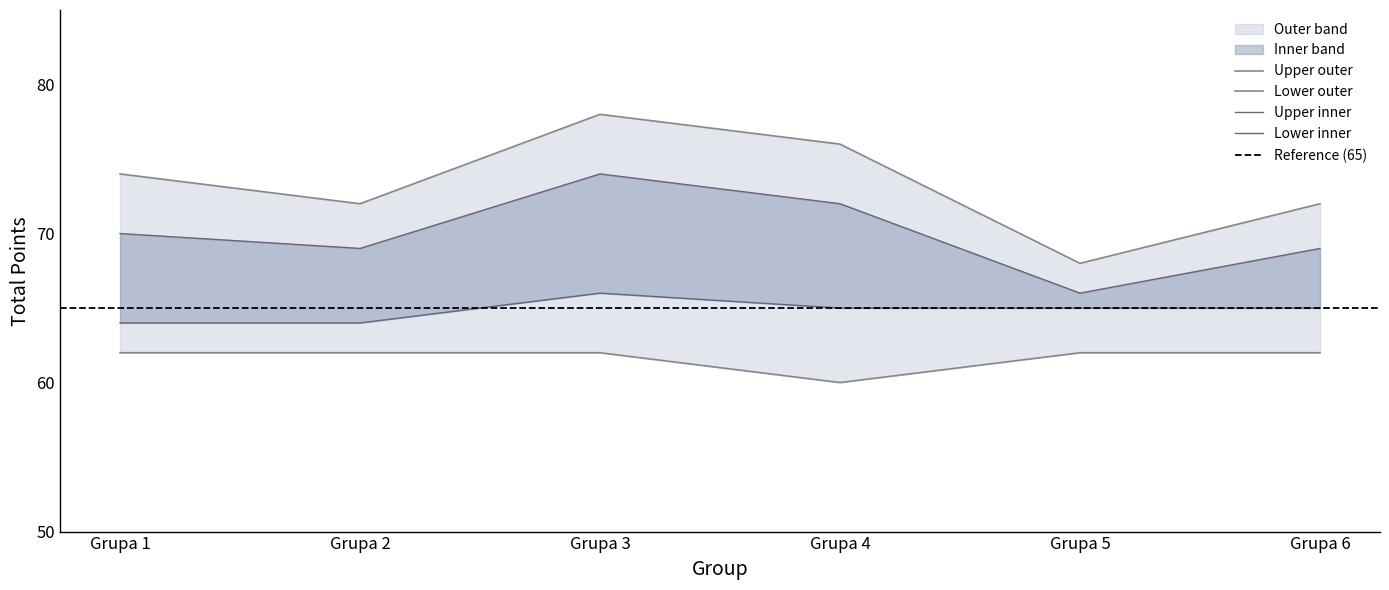

How many lines are shown in the chart?

4